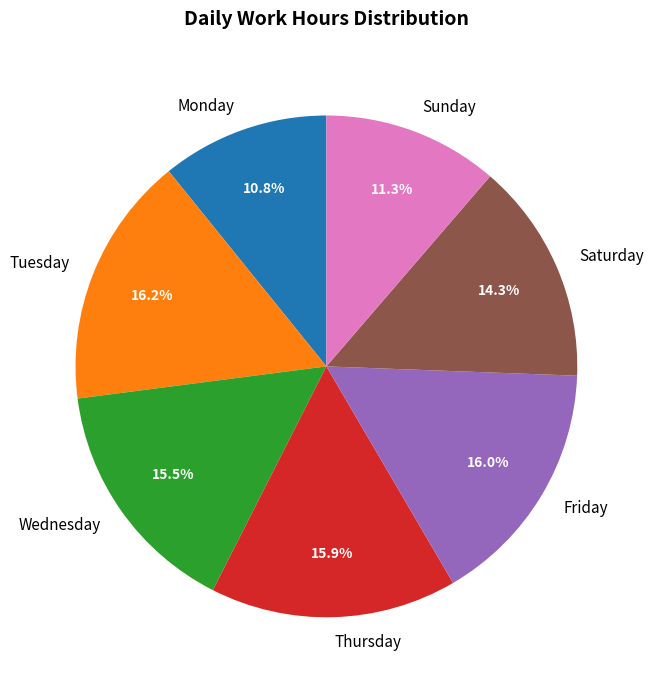

What portion of the pie excludes Thursday?

84.1%